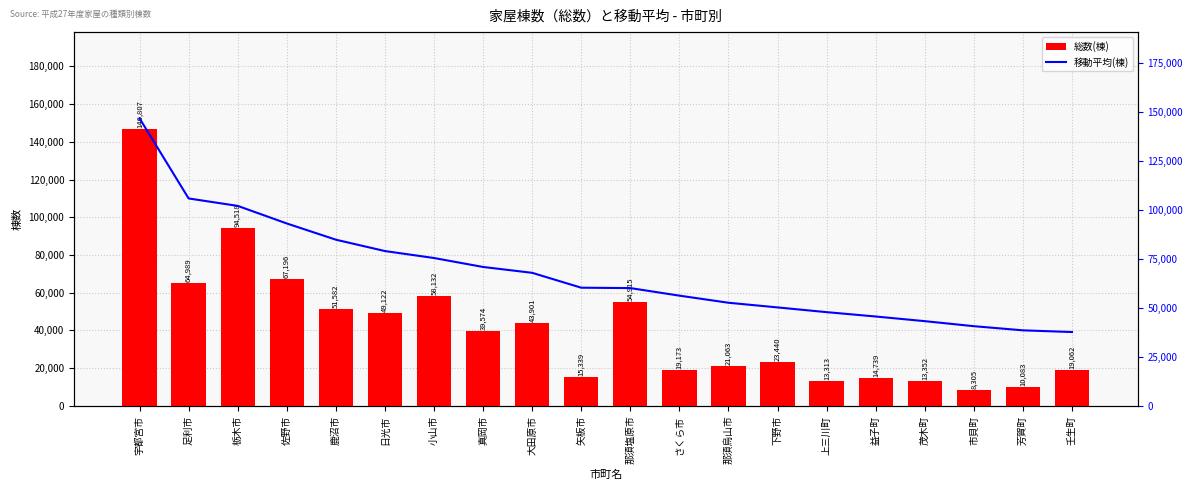

Are the bars grouped side by side (vs. stacked)?

Yes